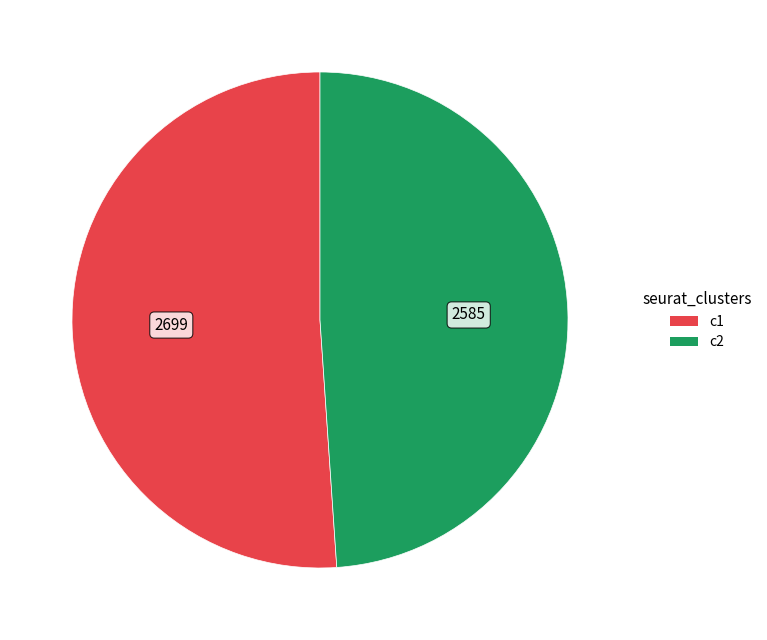

How many slices are in this pie chart?

2